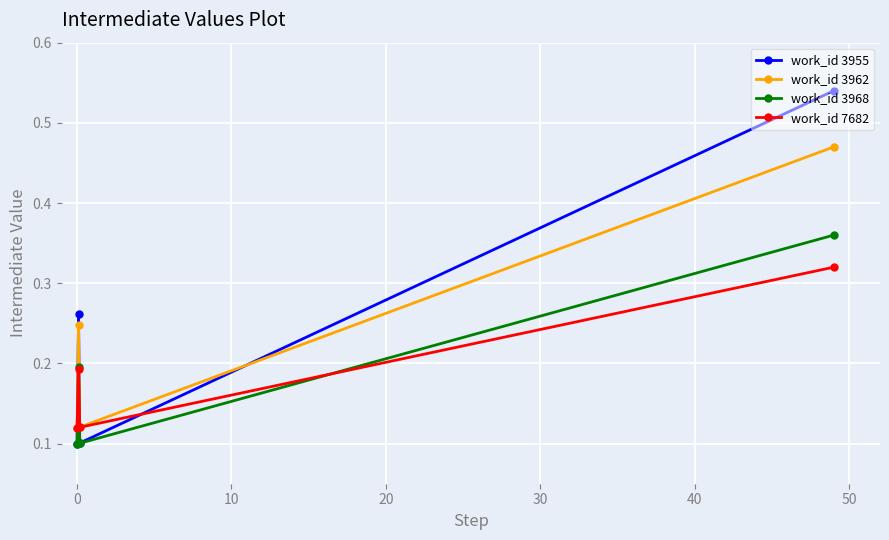

How many interior local peaks does the work_id 3955 series have?

1